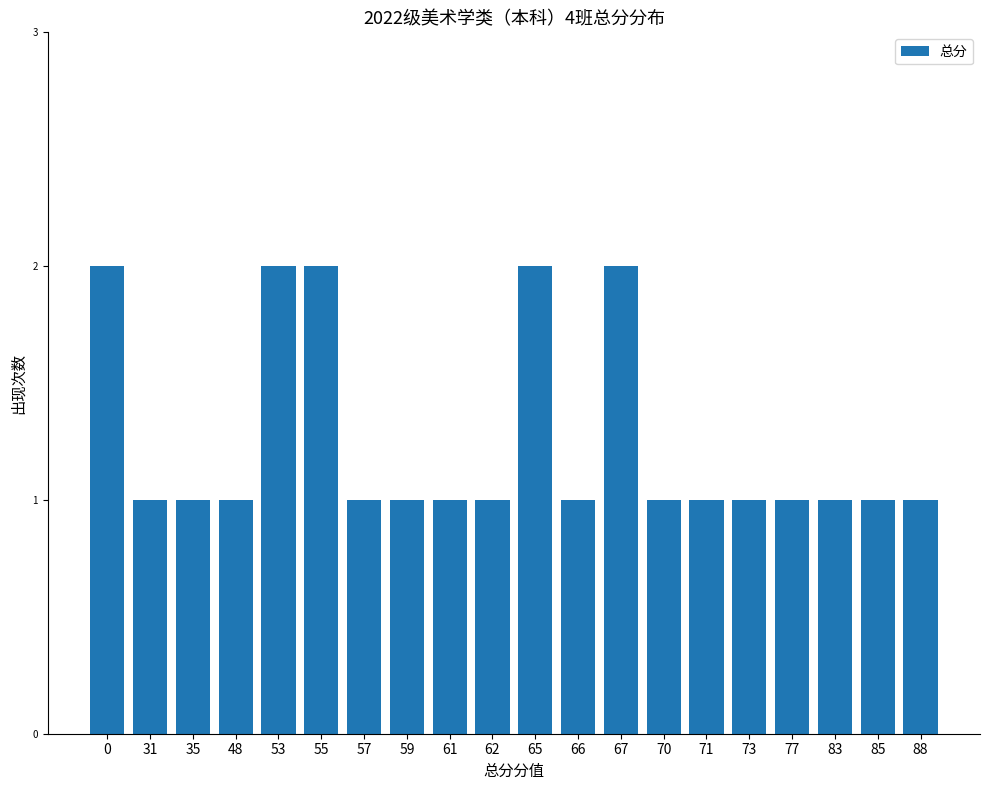

True or false: the data shows 1 at 66.

True